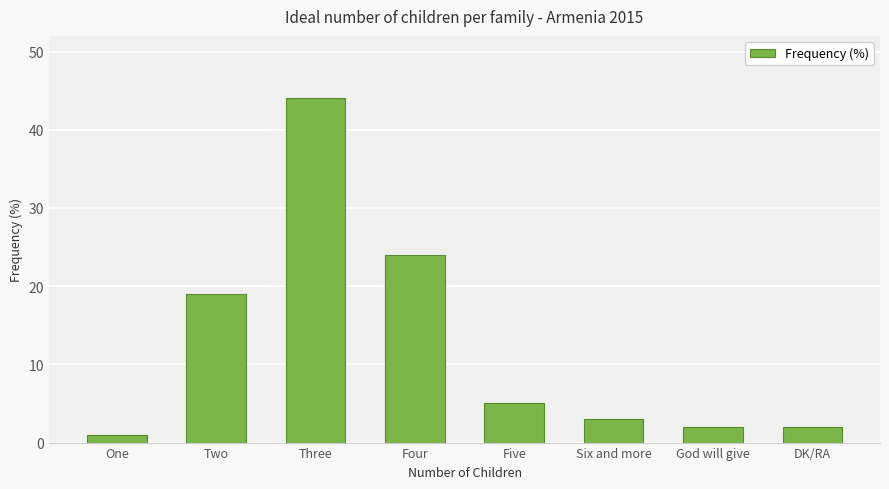

Are the bars horizontal?

No